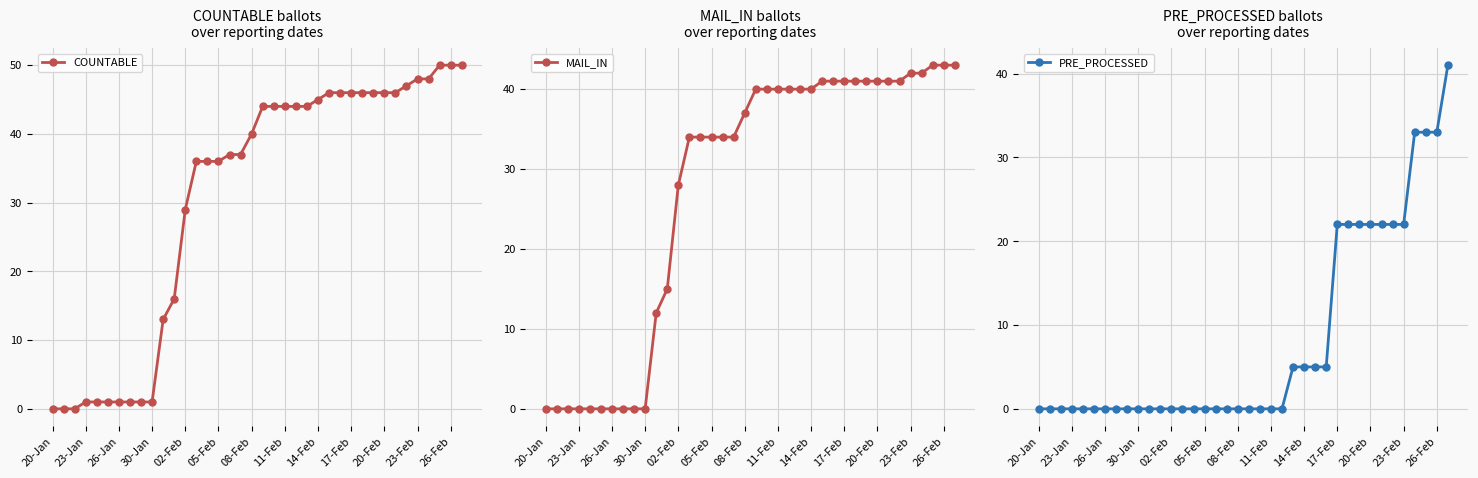

Which series has the largest range (max minus min)?

COUNTABLE